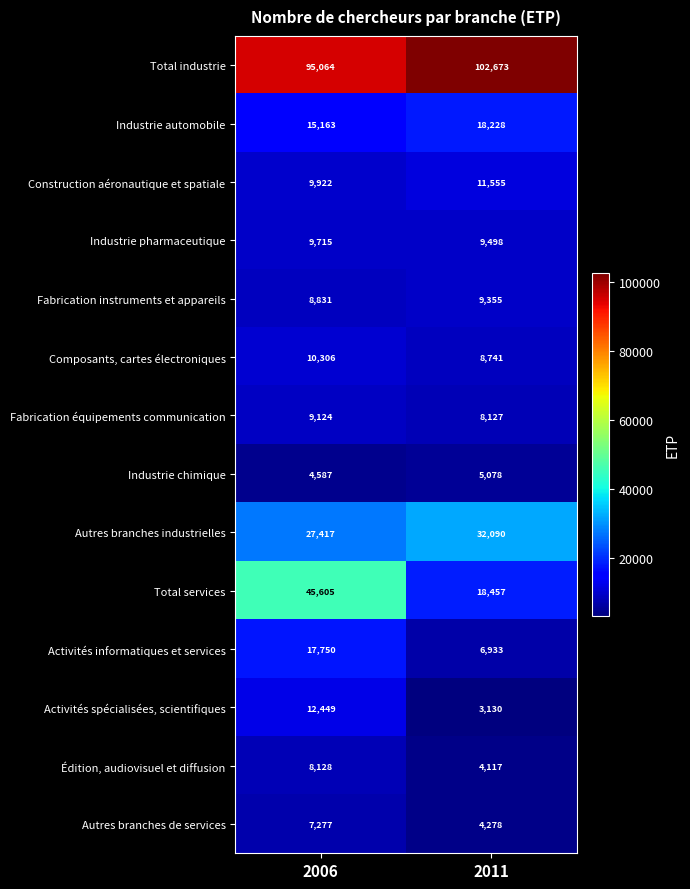

At which category is the sum across all series the highest?

2006